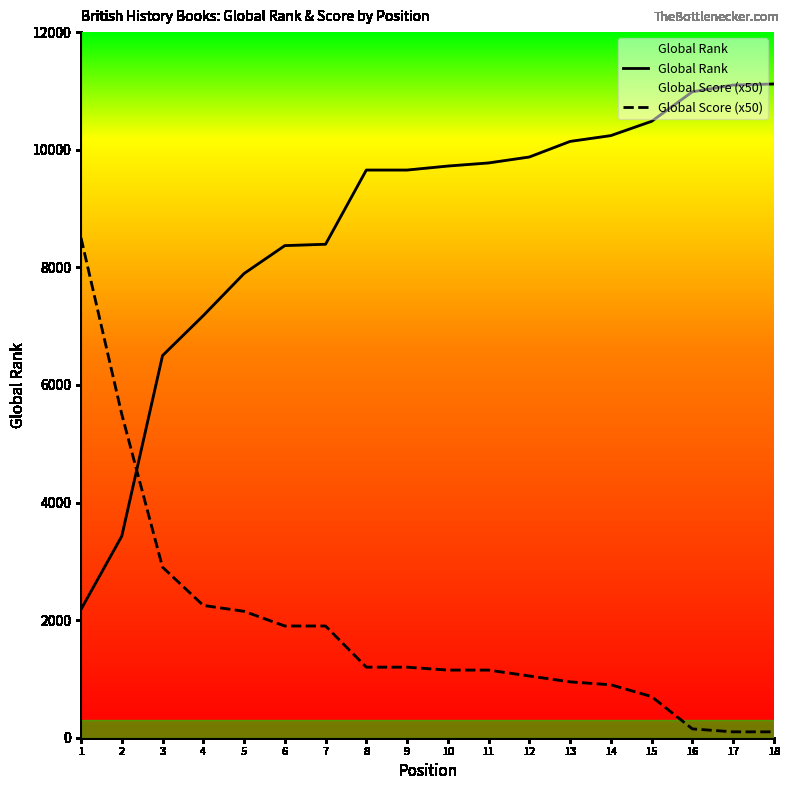

True or false: Global Rank has more than 2 interior local peaks.

False